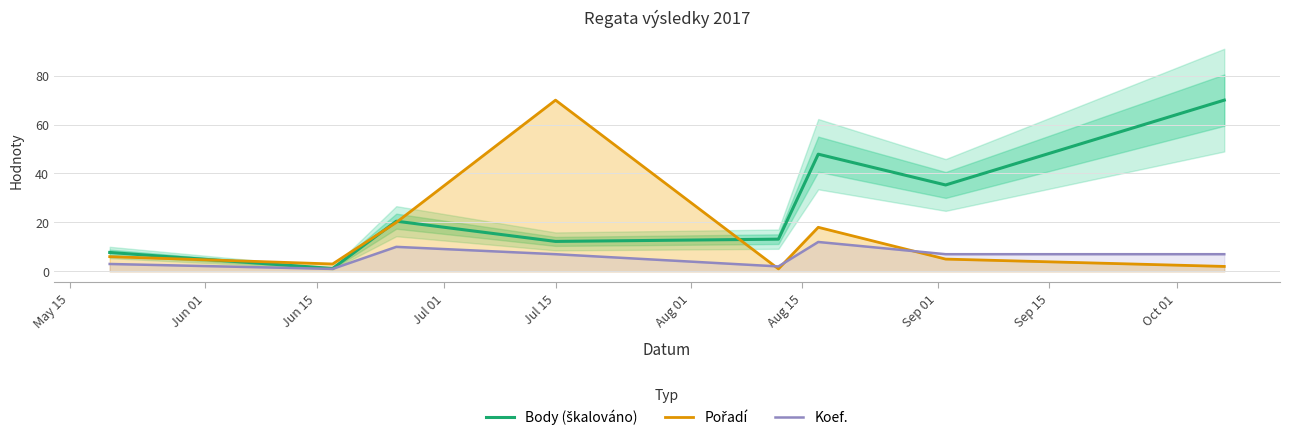

Reading left to right, what are all the values shown in this chart?

Body (škalováno): 7.7	1.1	20.5	12.2	13.1	47.9	35.3	70.0
Pořadí: 6.0	3.0	20.0	70.0	1.0	18.0	5.0	2.0
Koef.: 3.0	1.0	10.0	7.0	2.0	12.0	7.0	7.0